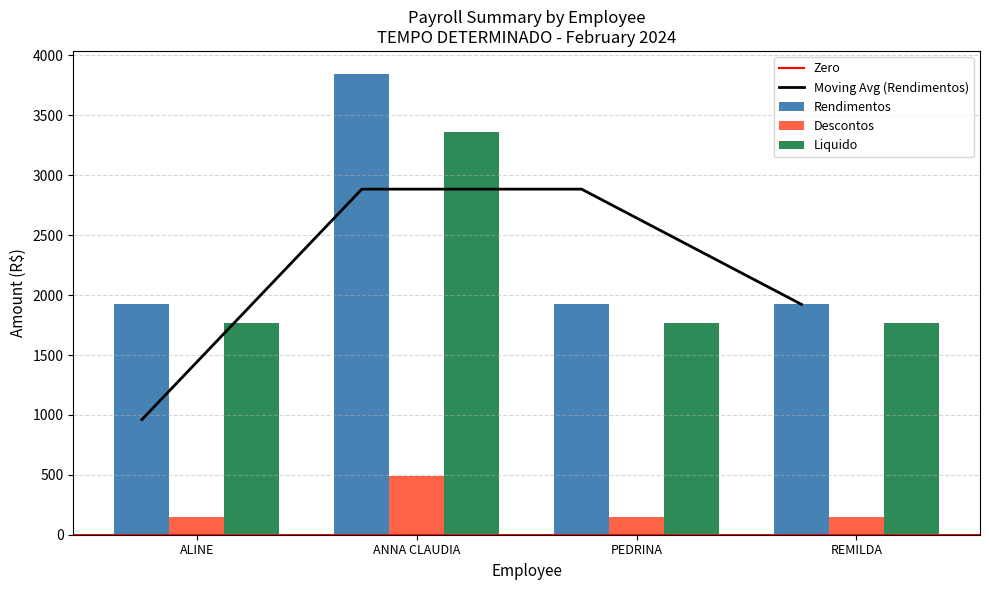

Is the value of Rendimentos at REMILDA greater than the value of Liquido at PEDRINA?

Yes